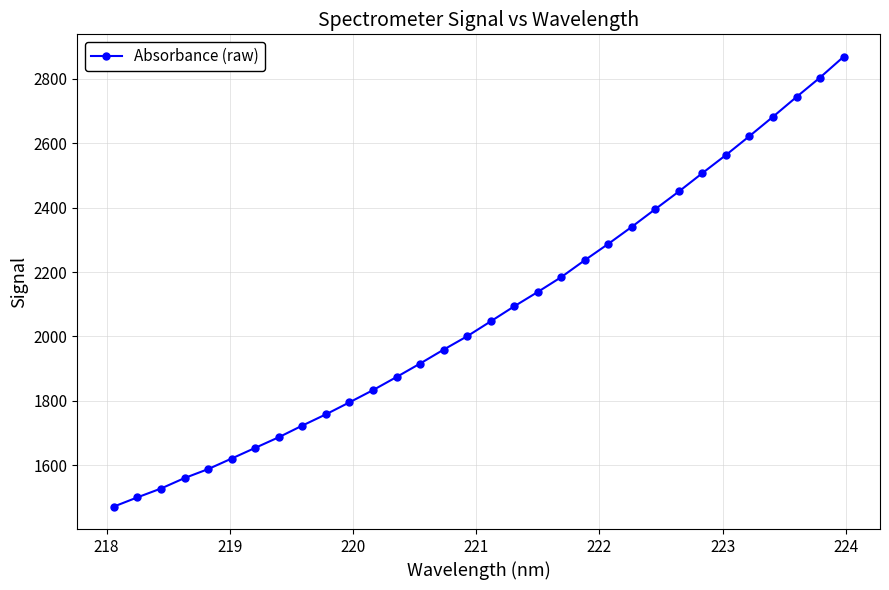

What is the minimum value shown in the chart?

1471.7